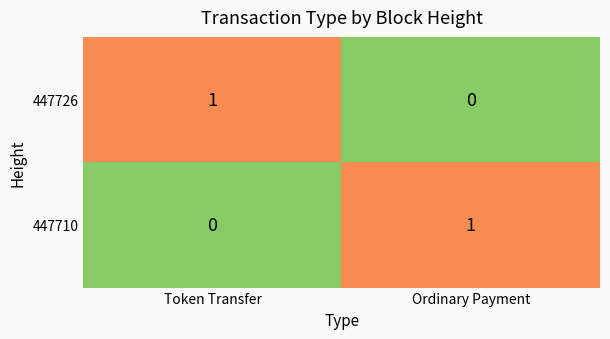

The value of 447726 at Token Transfer is 1. True or false?

True